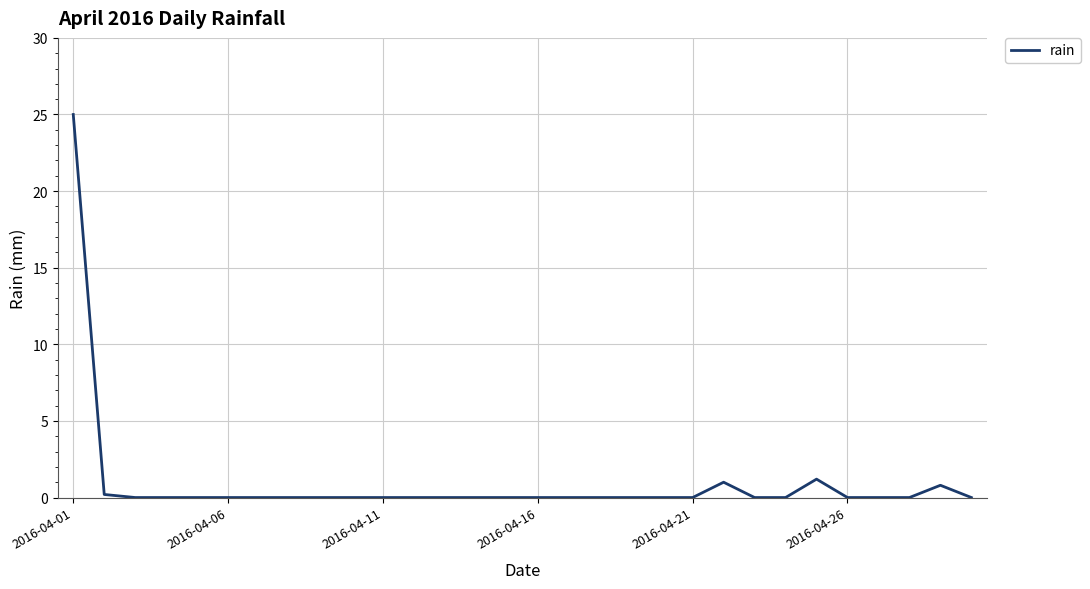

What is the greatest value displayed?

25.0